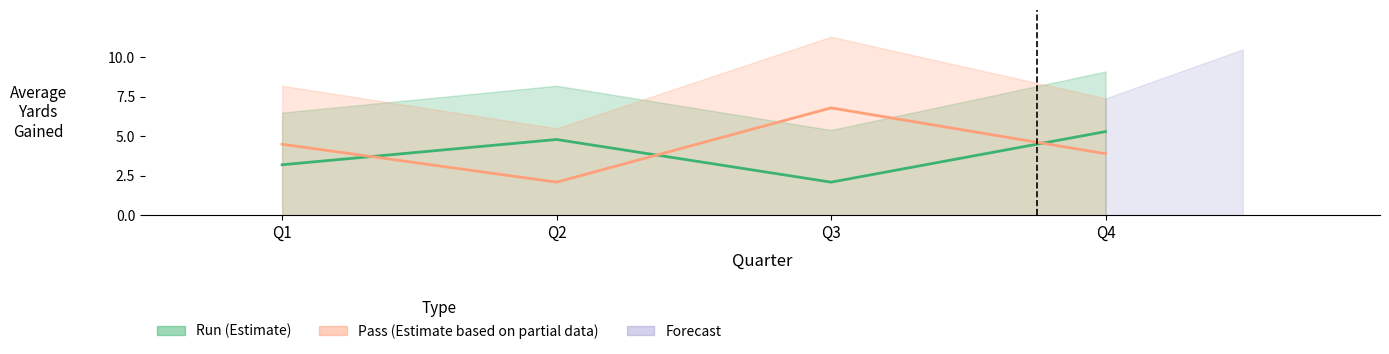

Rank the series by their maximum value, from lowest to highest.

avg_yards_run, avg_yards_pass